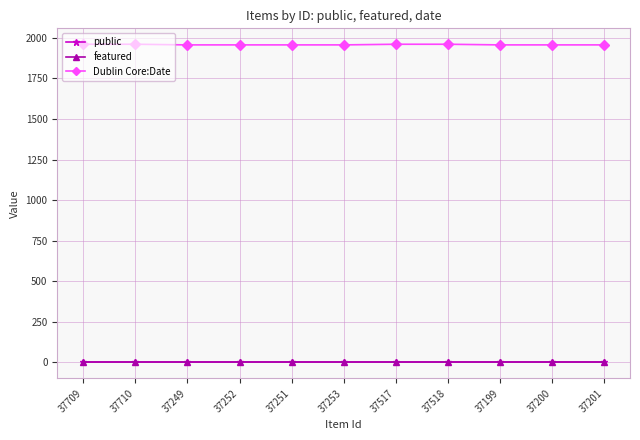

What is the highest value of the Dublin Core:Date series?

1961